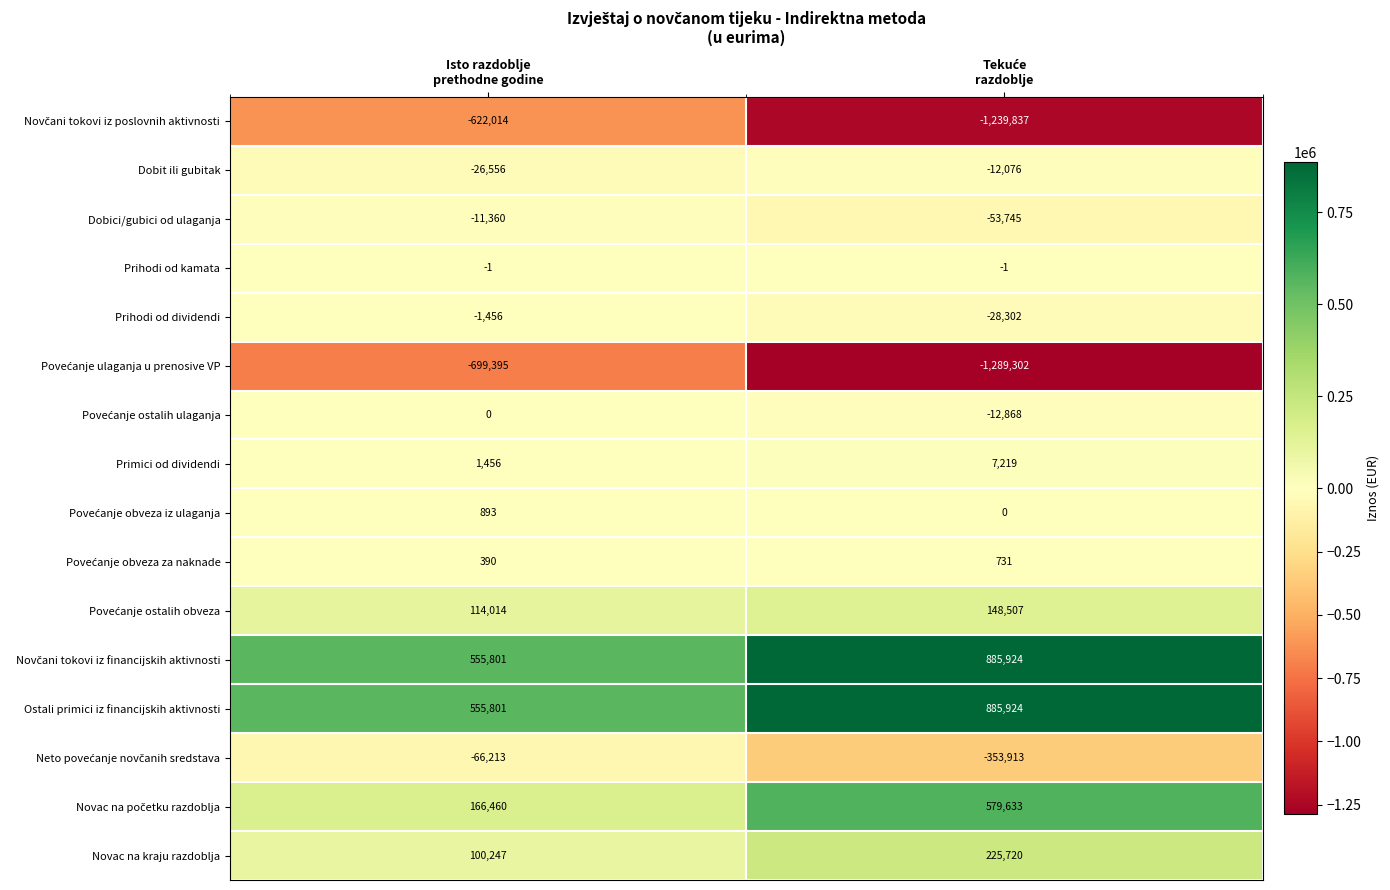

What is the difference between the maximum and minimum values in the Novac na kraju razdoblja series?

125473